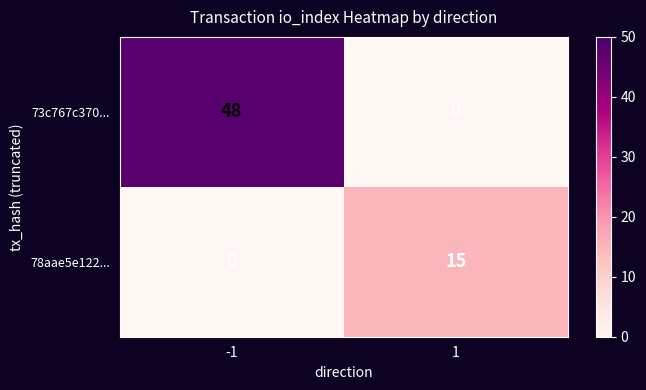

At how many categories does at least one series exceed 11?

2